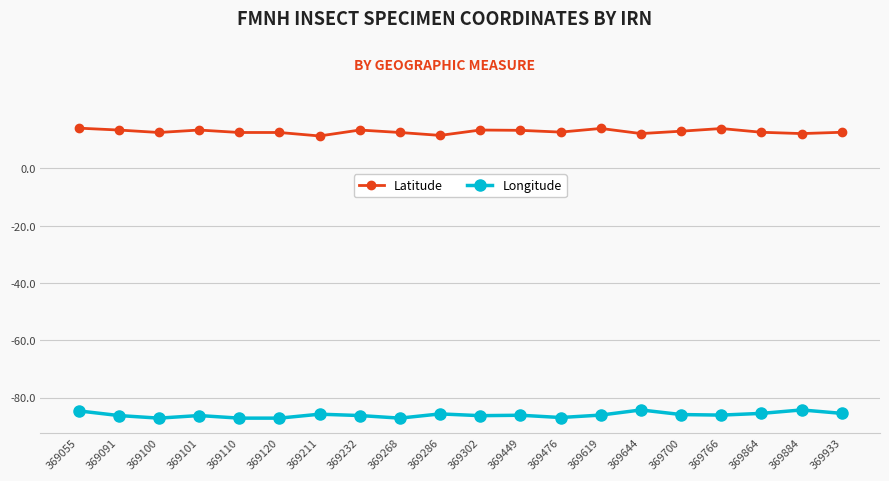

What is the average value of the Latitude series?

12.9